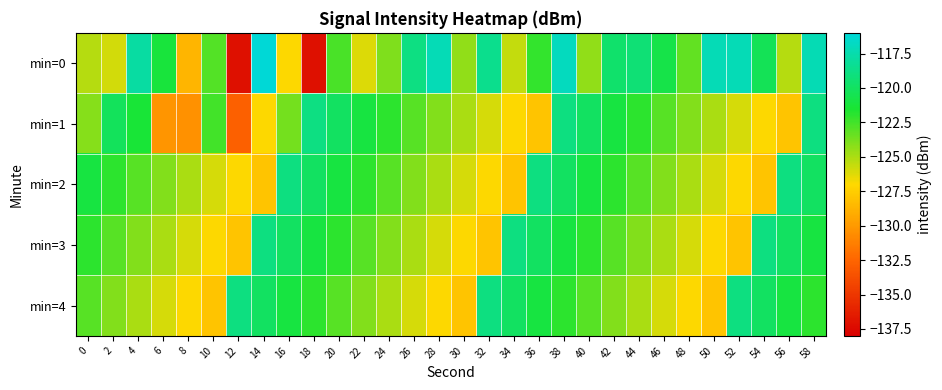

Which series has the largest total across all categories?

min=0